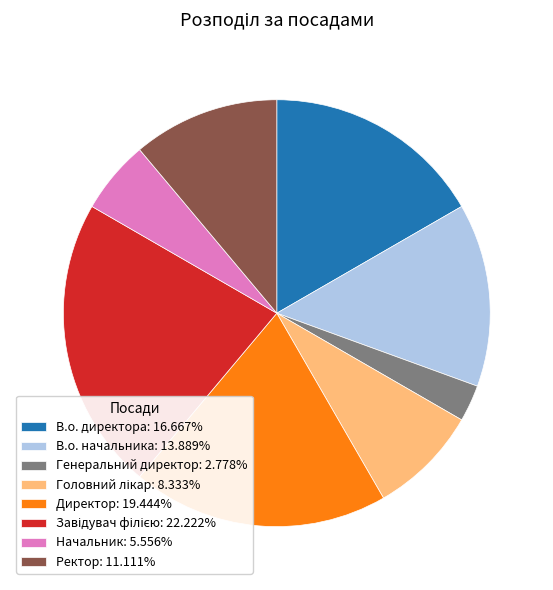

Is the sum of В.о. начальника: 13.889% and Генеральний директор: 2.778% greater than half?

No